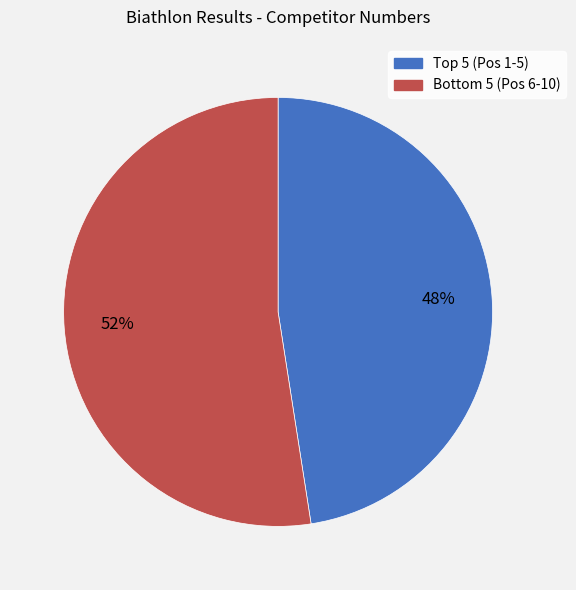

What is the largest slice in the pie chart?

Bottom 5 (Pos 6-10)